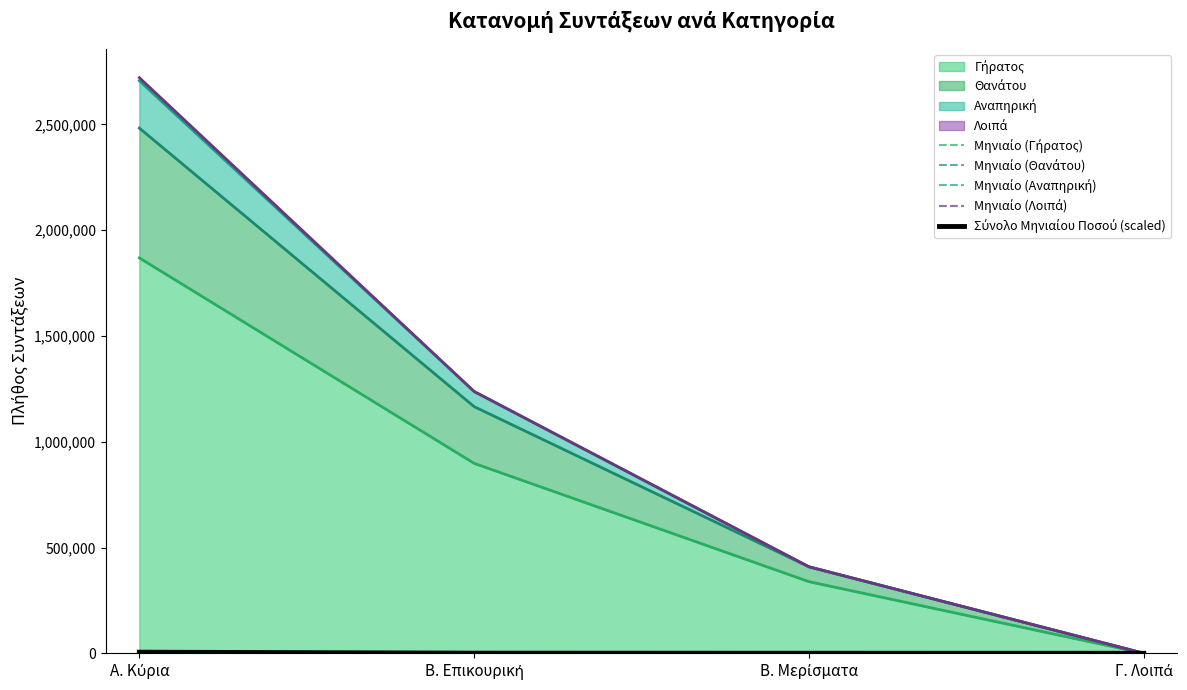

True or false: Μηνιαίο (Γήρατος) has a value of 92.6 at Β. Μερίσματα.

True